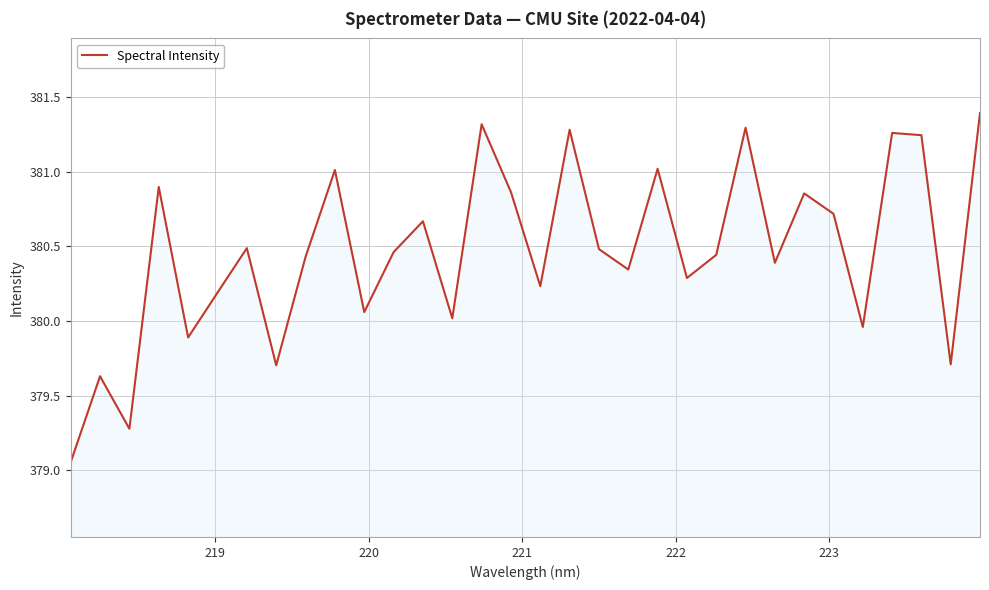

What is the maximum value shown in the chart?

381.4